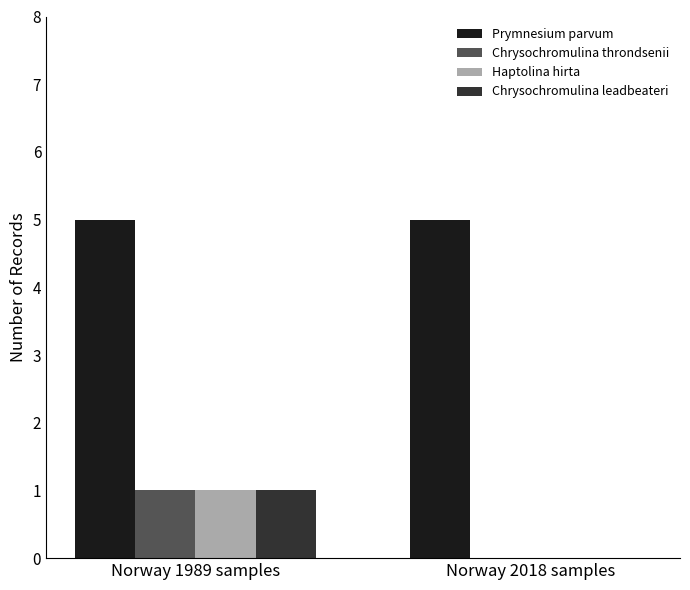

How many Haptolina hirta values are between 0 and 1?

2